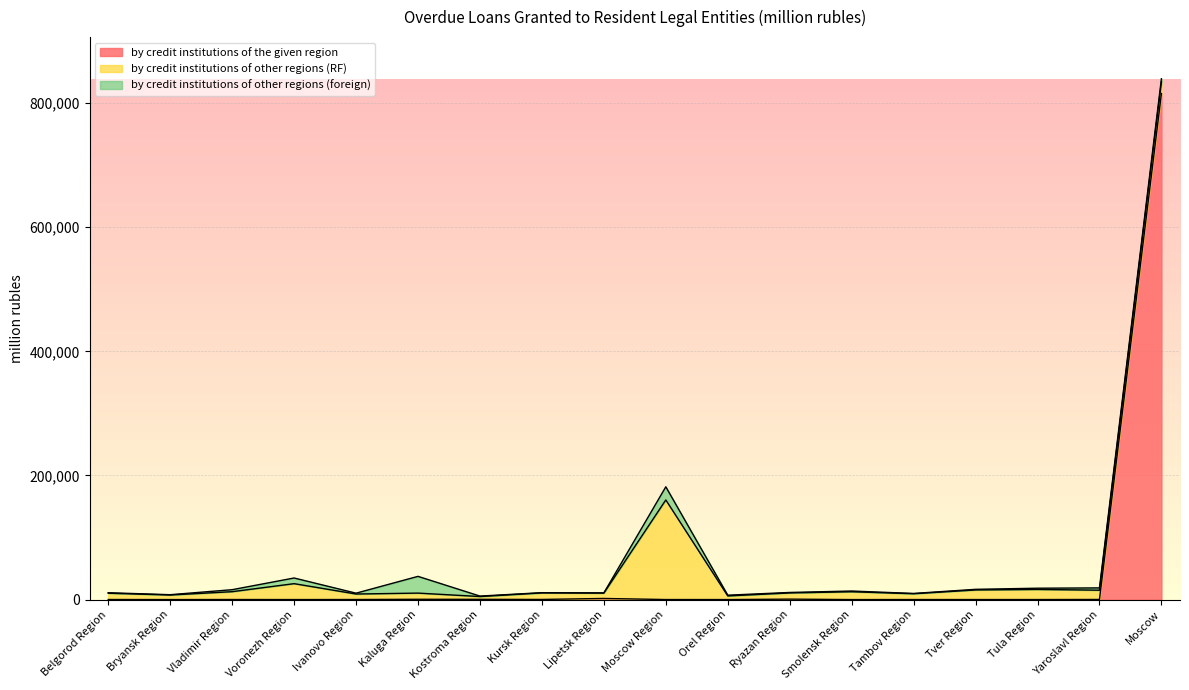

The by credit institutions of other regions (RF) series shows 4516 at Kostroma Region. True or false?

True